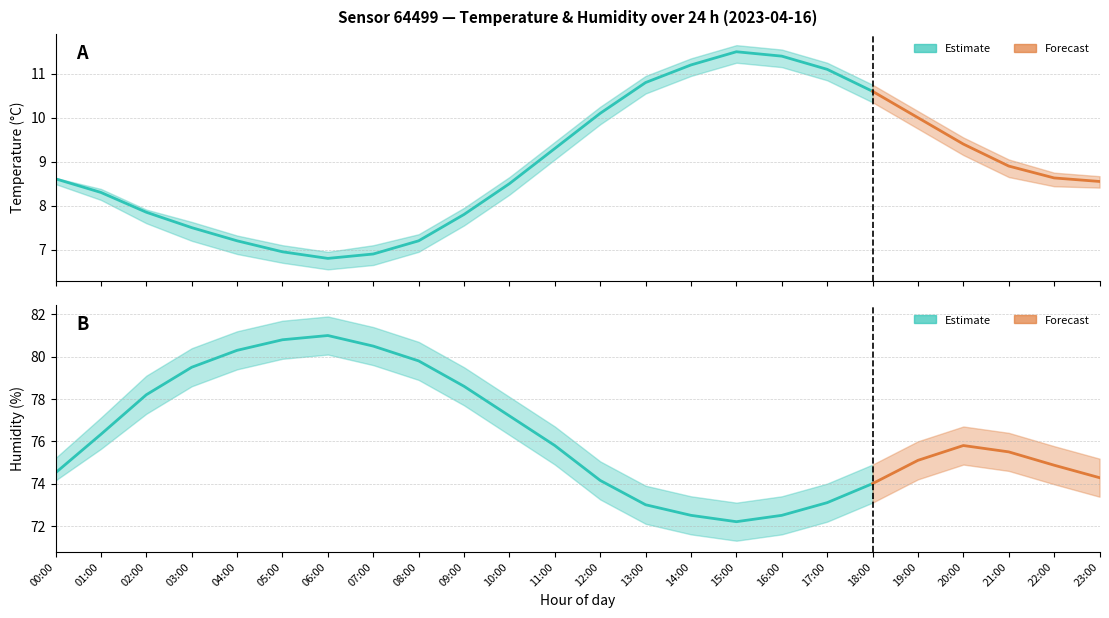

What is the label of the 14th point from the right?

10:00